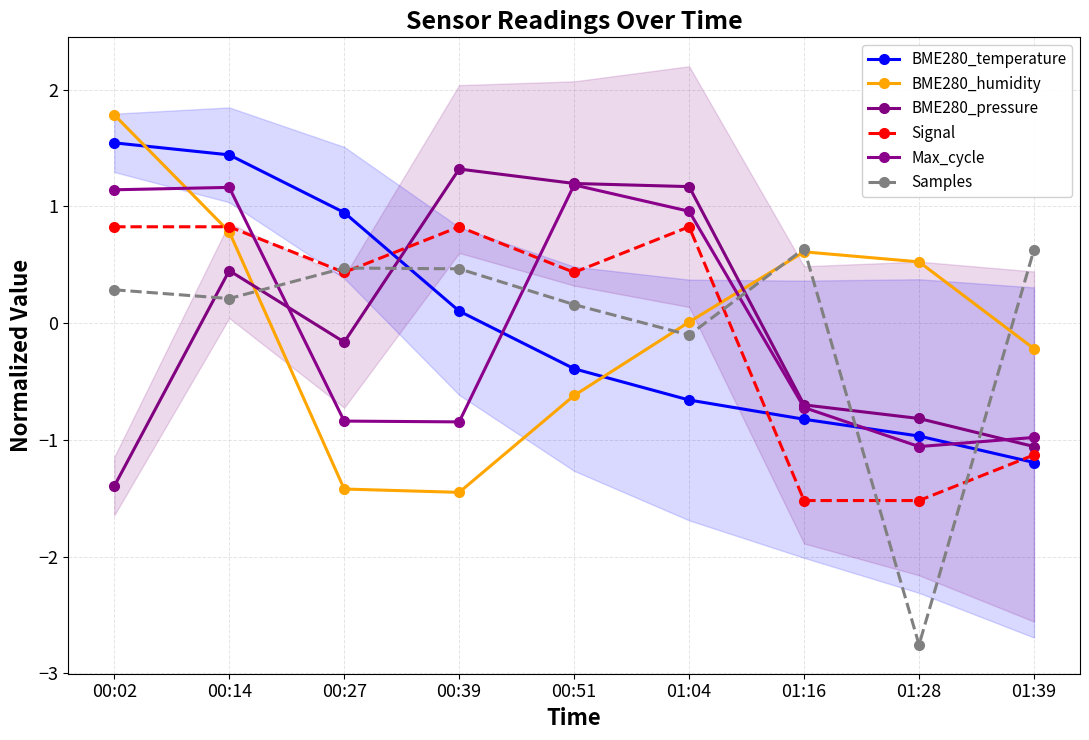

Between 00:51 and 01:39, which series saw the biggest shift?

BME280_pressure